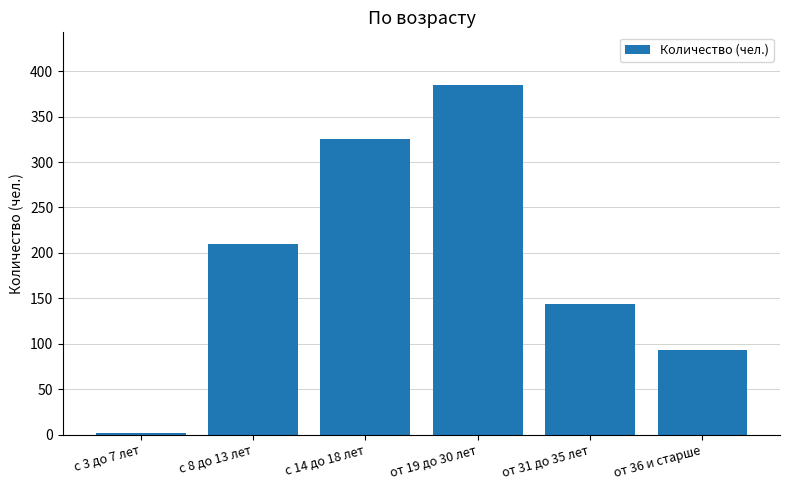

Reading right to left, transcribe all the data shown in this chart.

от 36 и старше=93	от 31 до 35 лет=144	от 19 до 30 лет=385	с 14 до 18 лет=325	с 8 до 13 лет=210	с 3 до 7 лет=2